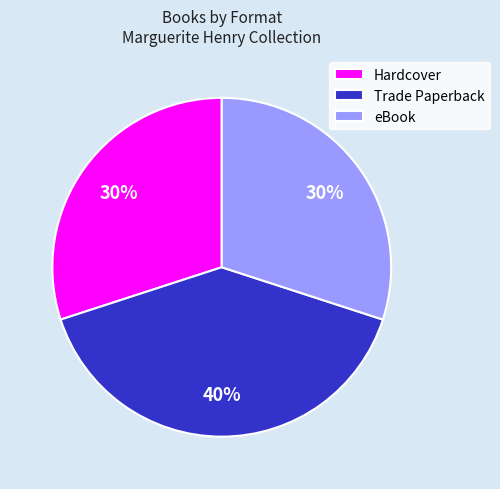

Do eBook and Trade Paperback together represent more than half of the pie?

Yes